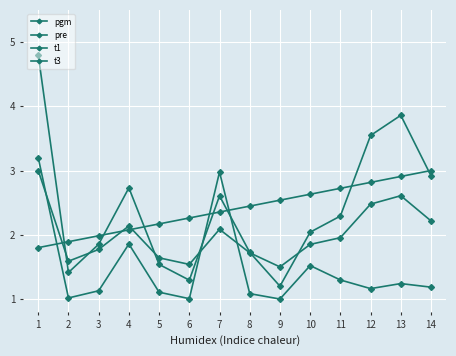

What is the approximate value of t1 at 7?

2.1